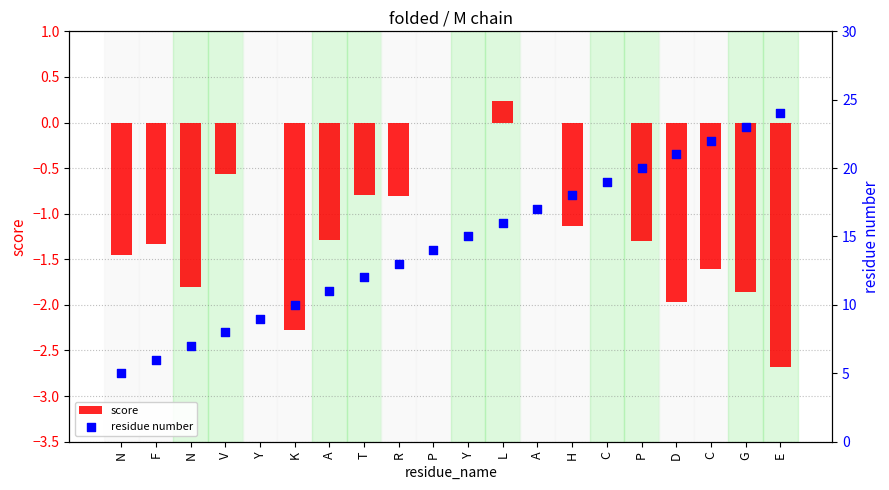

Is the value of residue number at Y greater than the value of score at Y?

Yes